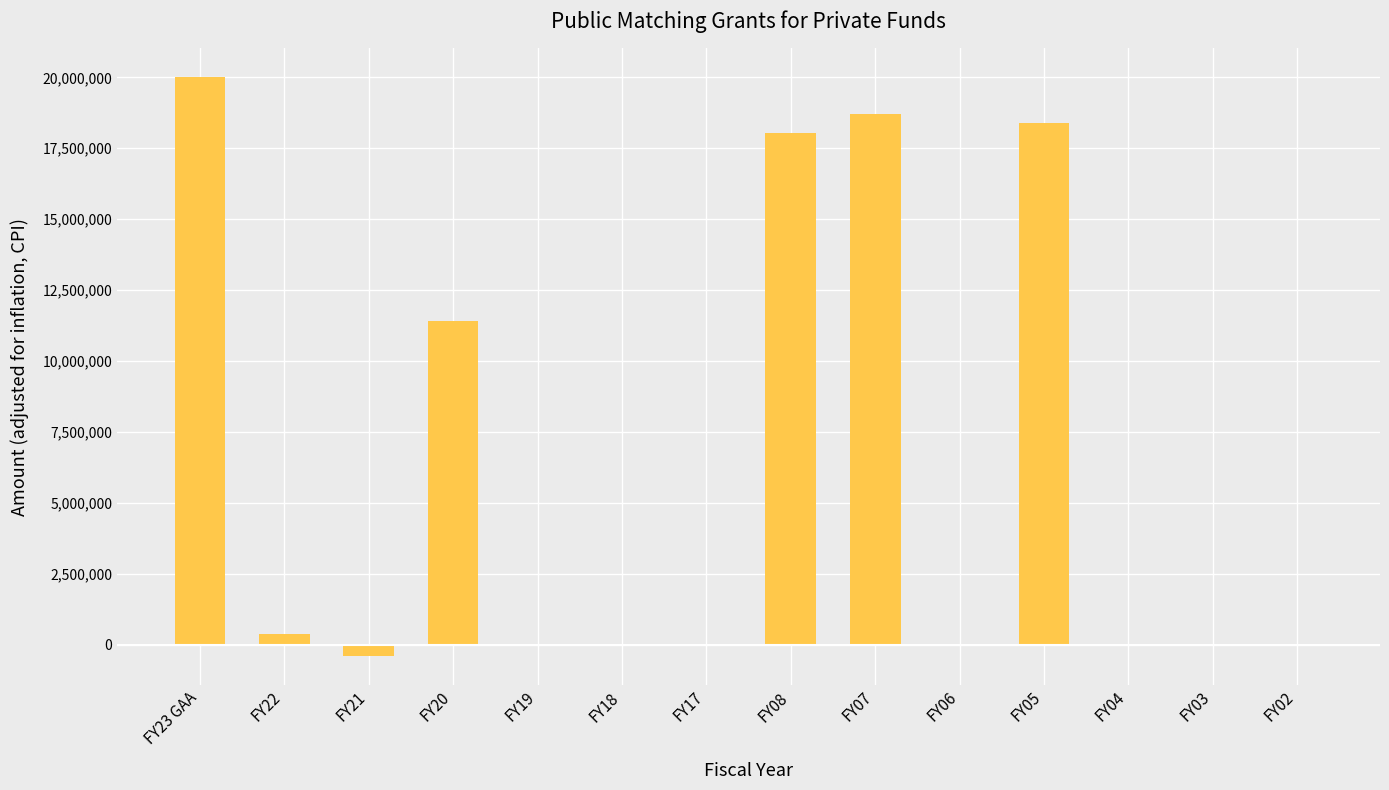

True or false: the data shows 16693575 at FY20.

False